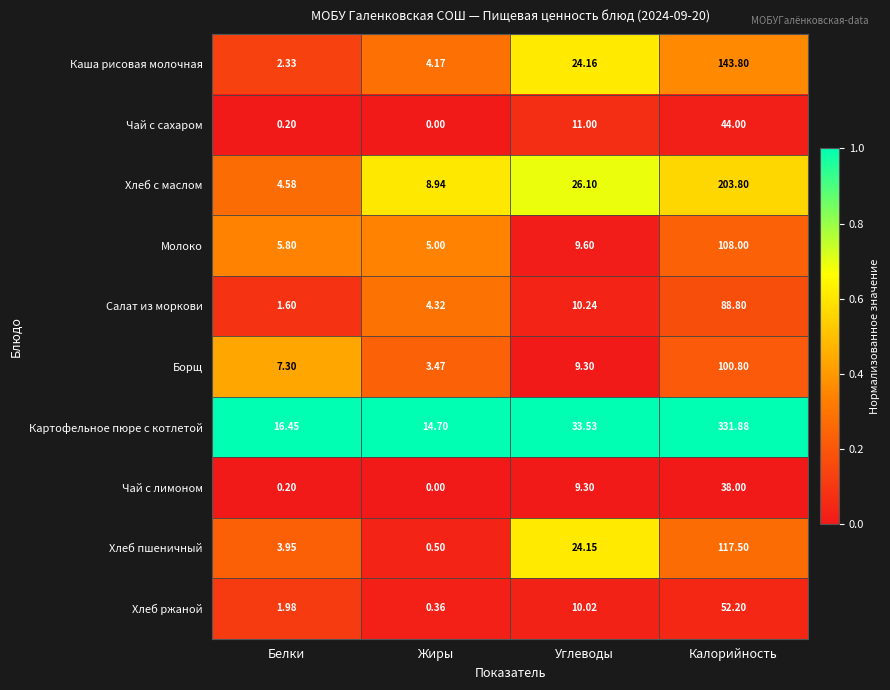

Which series changed the most between Жиры and Углеводы?

Хлеб пшеничный